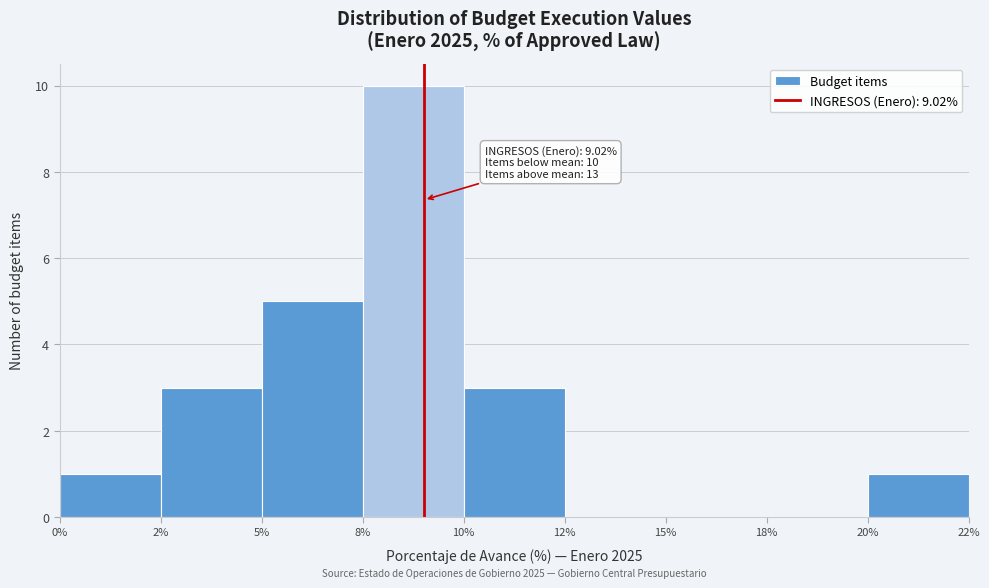

Reading left to right, extract all data points from this chart.

0%=1	2%=3	5%=5	8%=10	10%=3	12%=0	15%=0	18%=0	20%=1